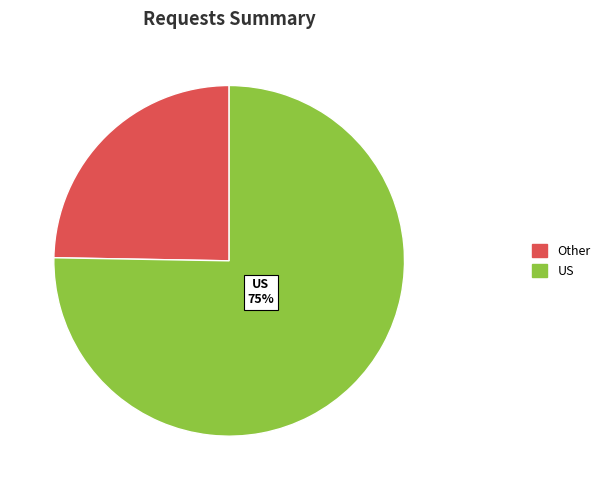

Is there a majority slice in this chart?

Yes